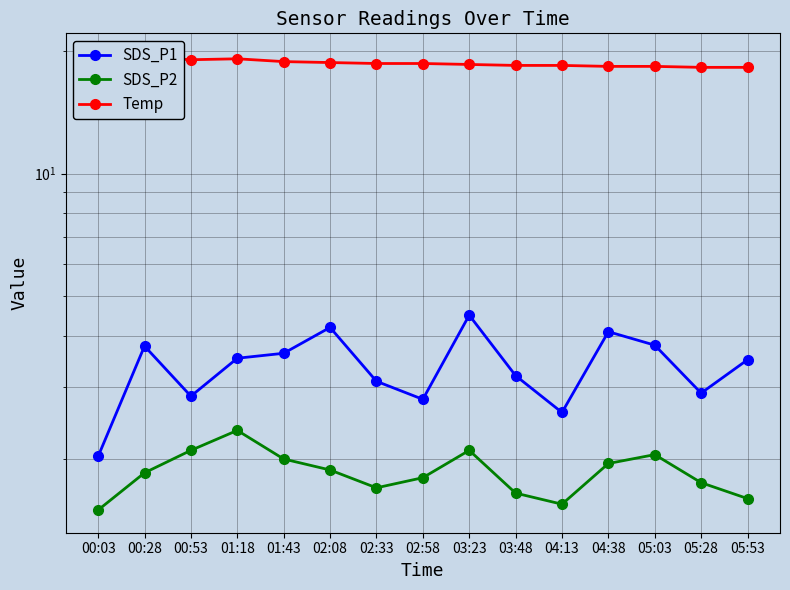

True or false: Temp and SDS_P2 cross at least once.

False